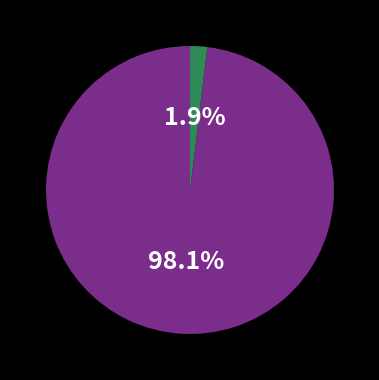

Is there any slice that represents more than half of the pie?

Yes